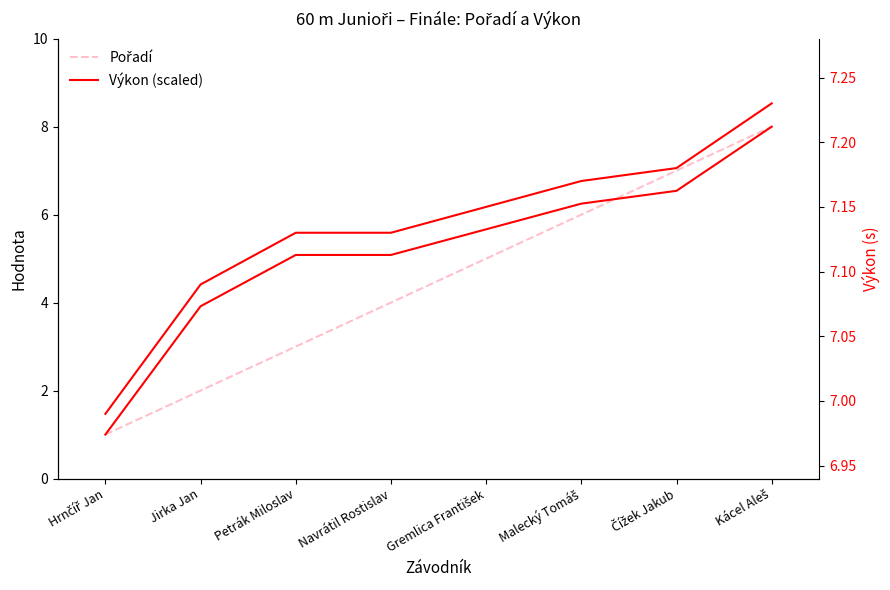

What is the maximum value for Pořadí?

8.0